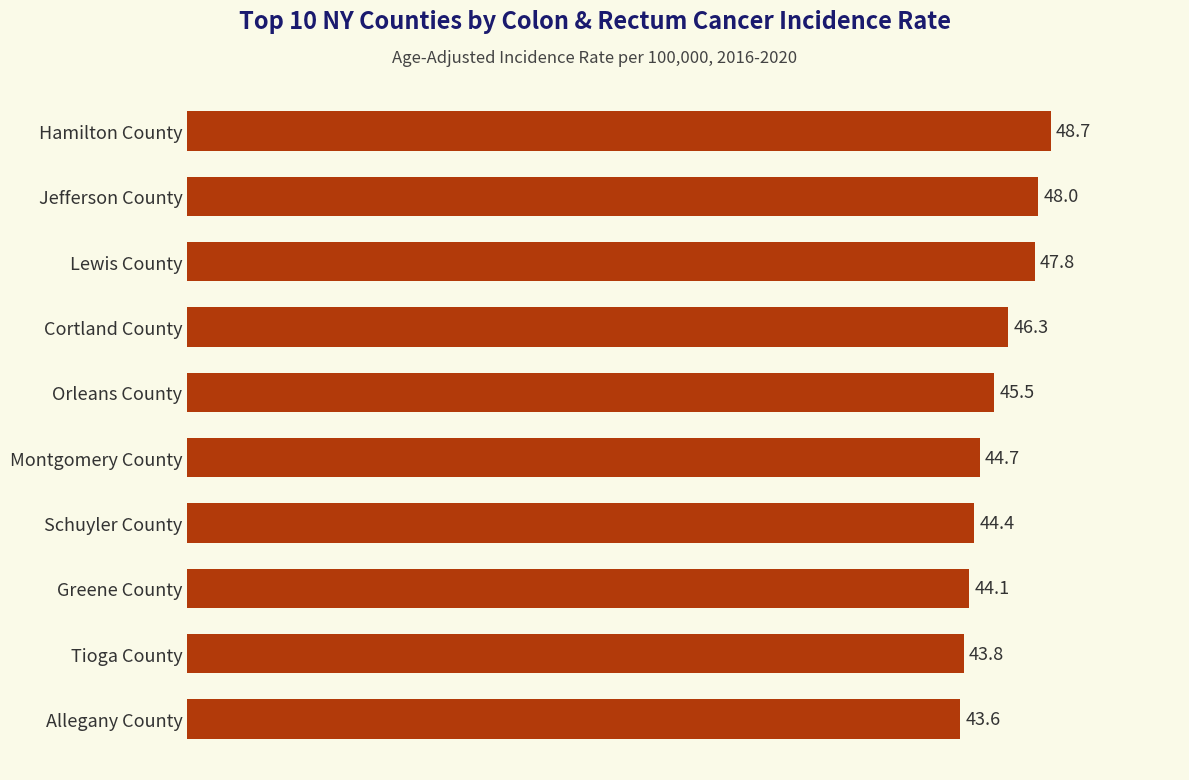

Which has a higher value, Orleans County or Hamilton County?

Hamilton County